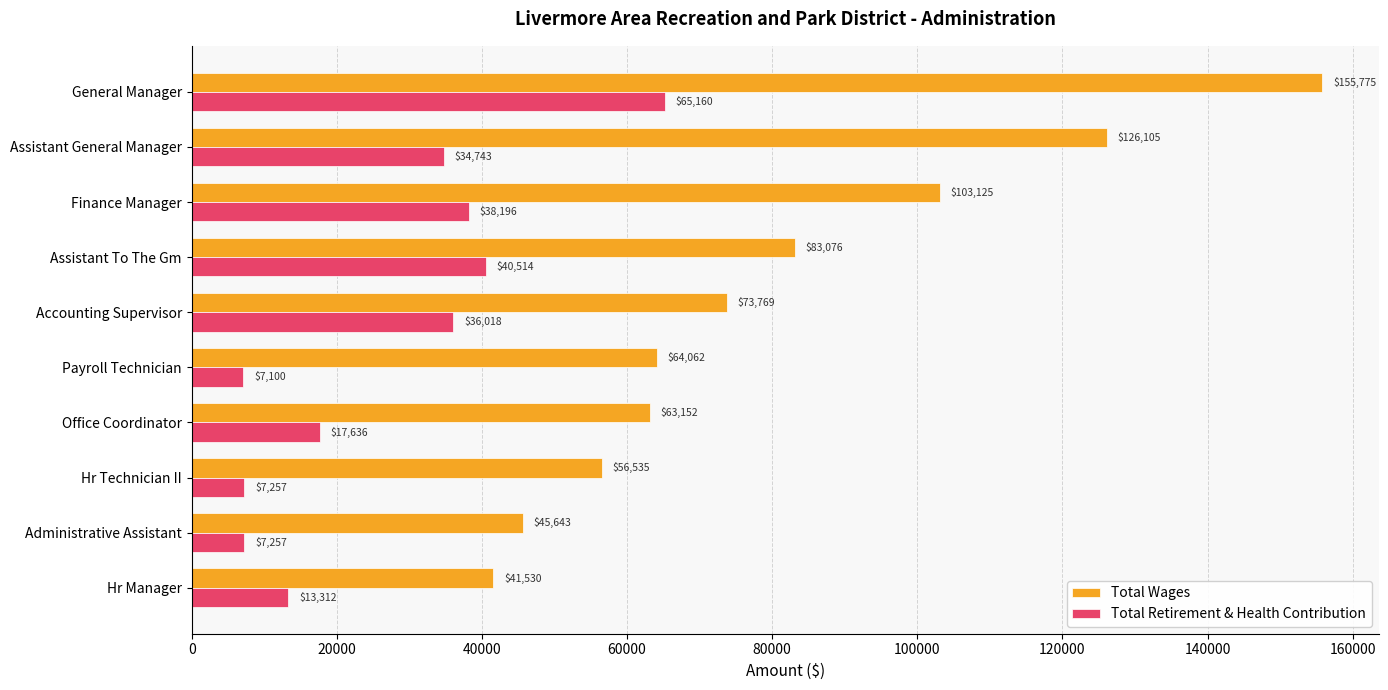

How many distinct data groups are displayed?

2